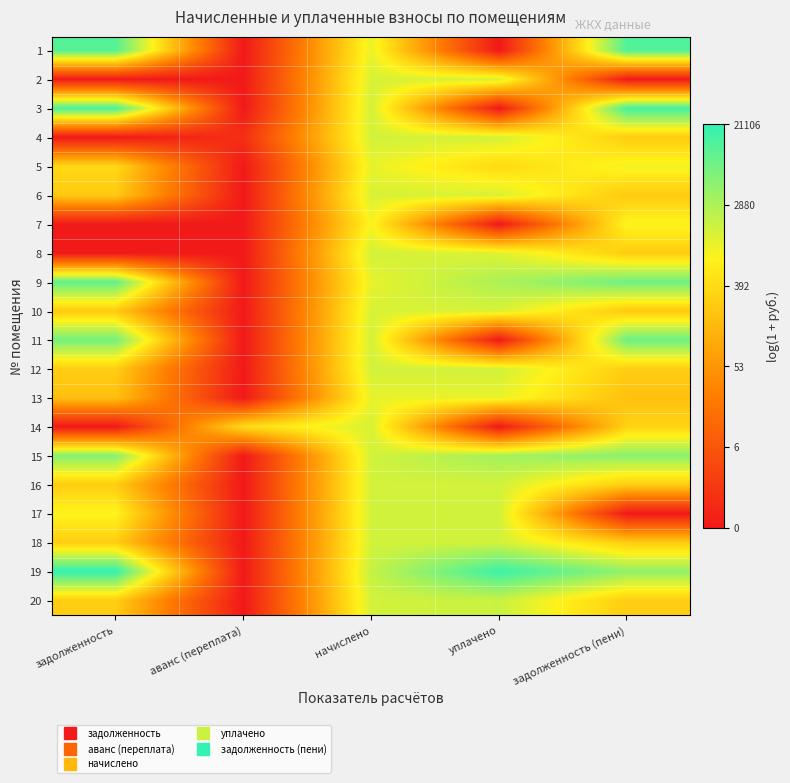

Rank the series at задолженность (пени) from lowest to highest value.

2, 17, 13, 6, 10, 4, 8, 20, 16, 12, 18, 14, 7, 5, 19, 15, 9, 11, 1, 3